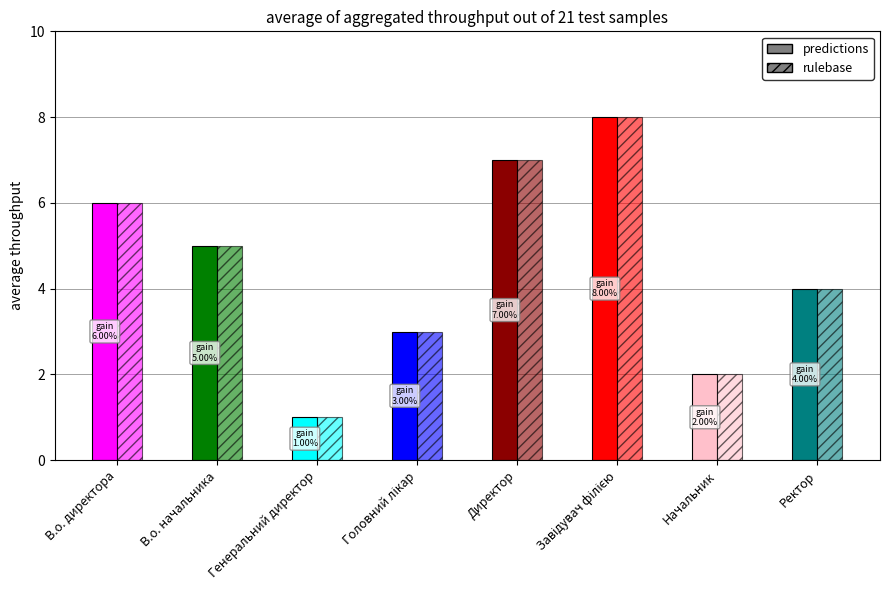

The value of rulebase at В.о. директора is 8. True or false?

False